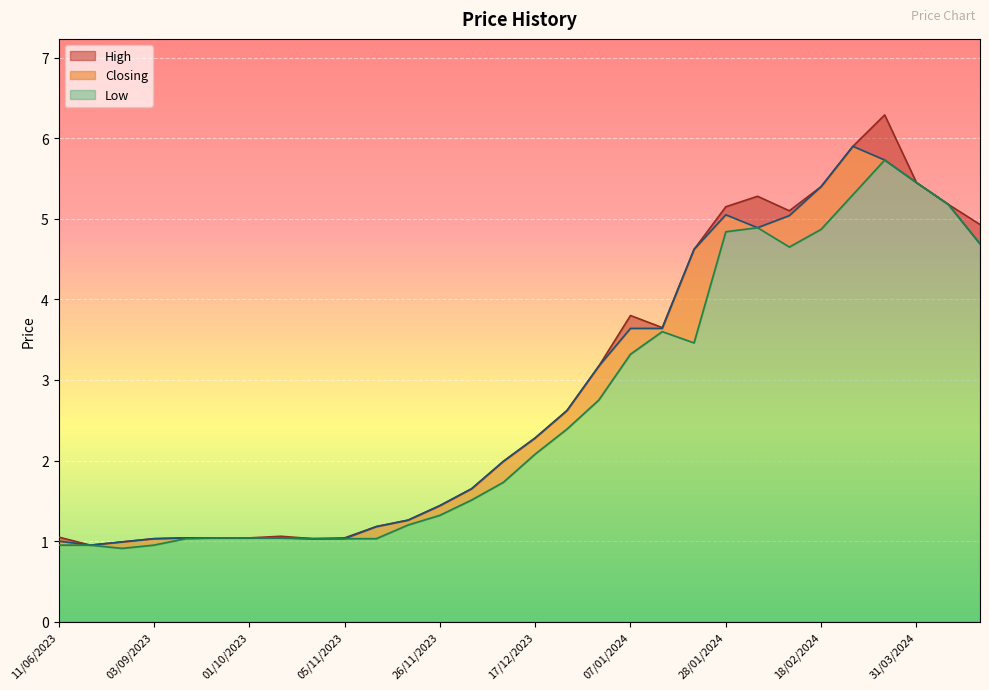

At 01/10/2023, list the series in order from smallest to largest.

High, Closing, Low